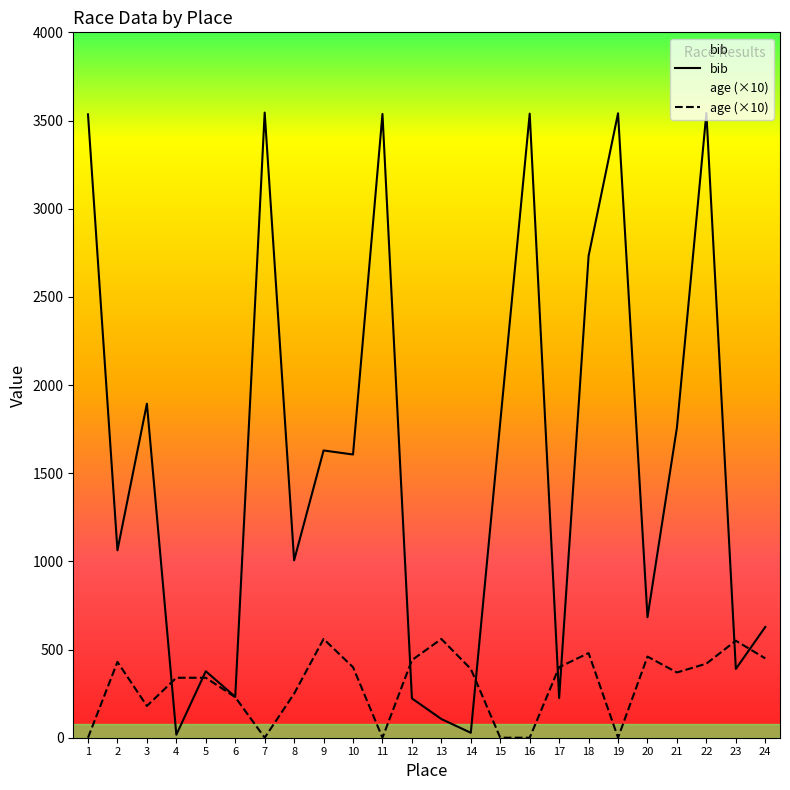

The age series shows 0 at 16. True or false?

True